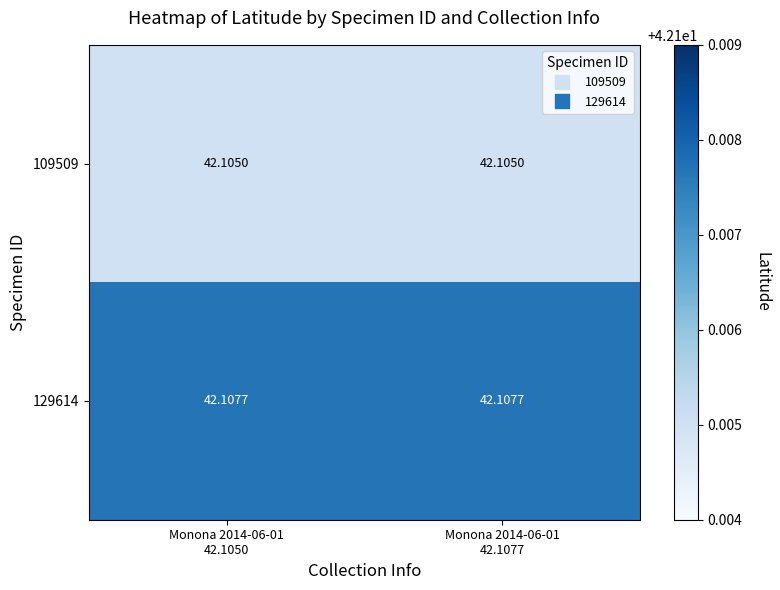

Which series has the largest total across all categories?

129614